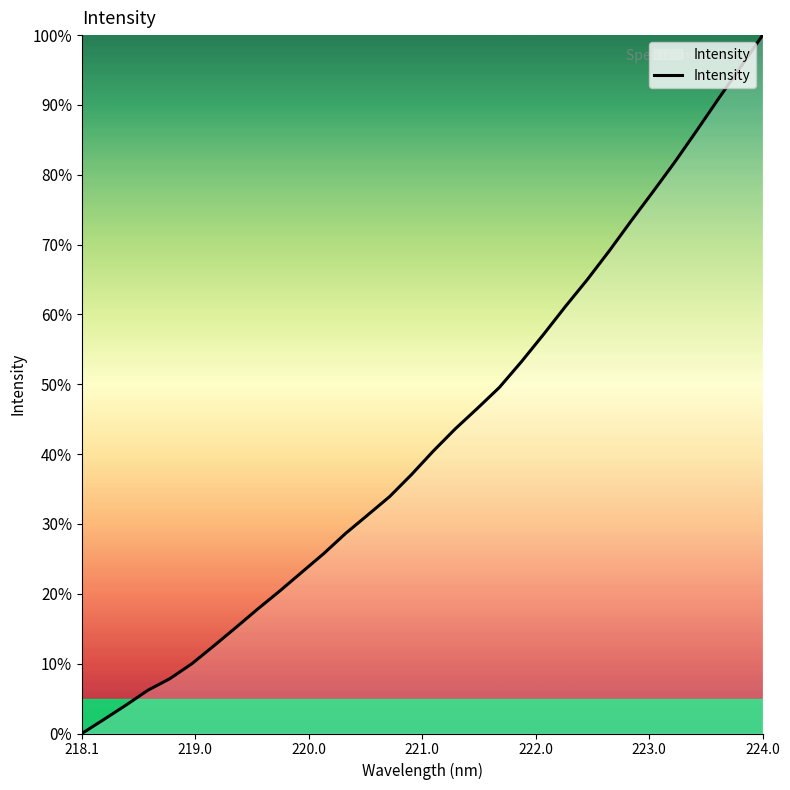

What is the maximum value shown in the chart?

100.0